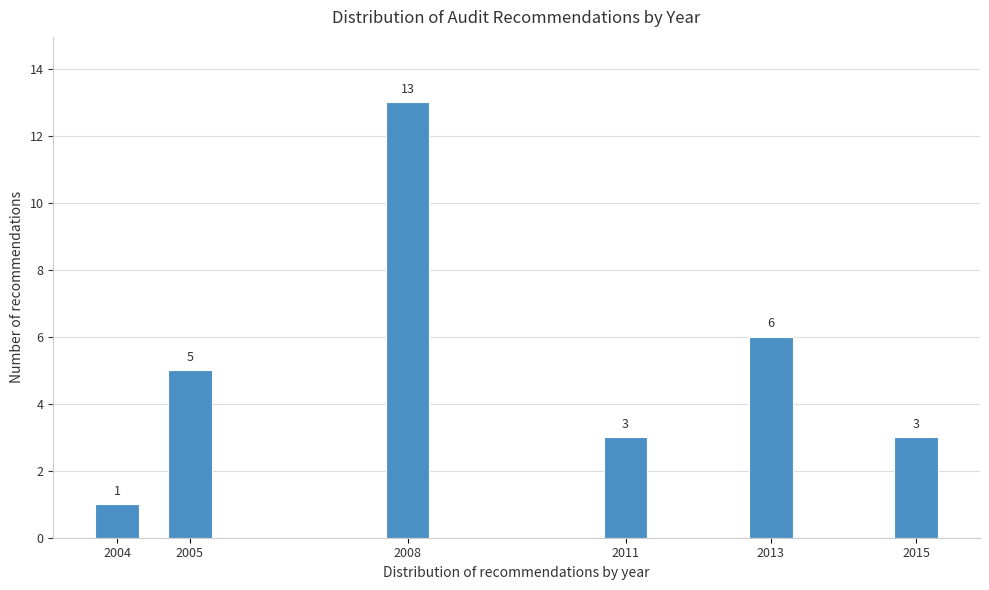

Reading left to right, what are all the values shown in this chart?

2004=1	2005=5	2008=13	2011=3	2013=6	2015=3